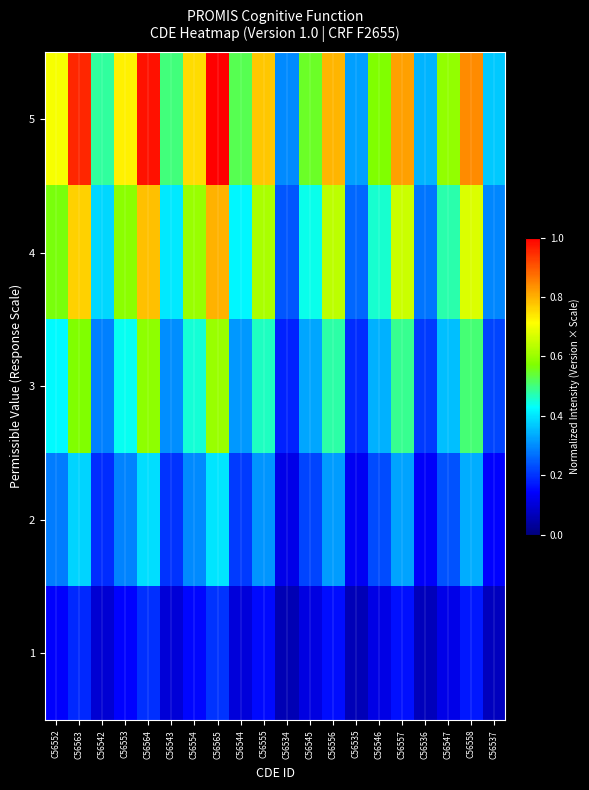

How many categories are shown in the chart?

20